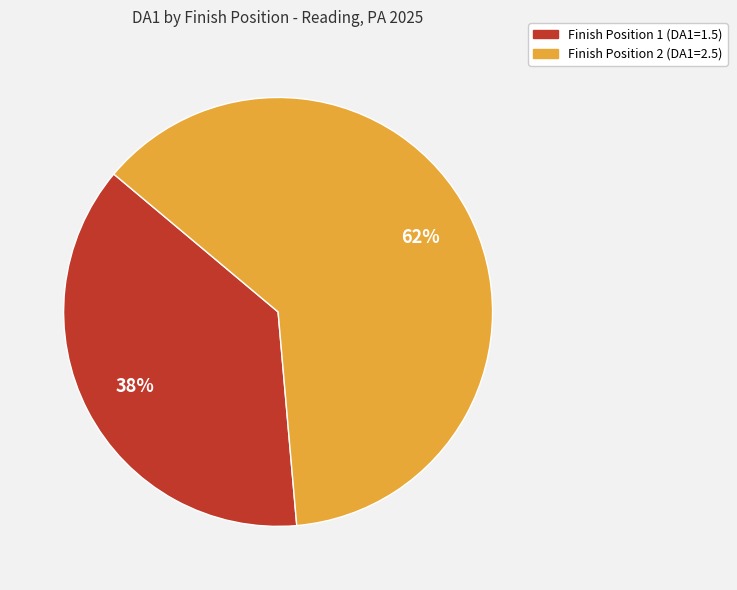

To the nearest percent, what is the average slice percentage?

50%